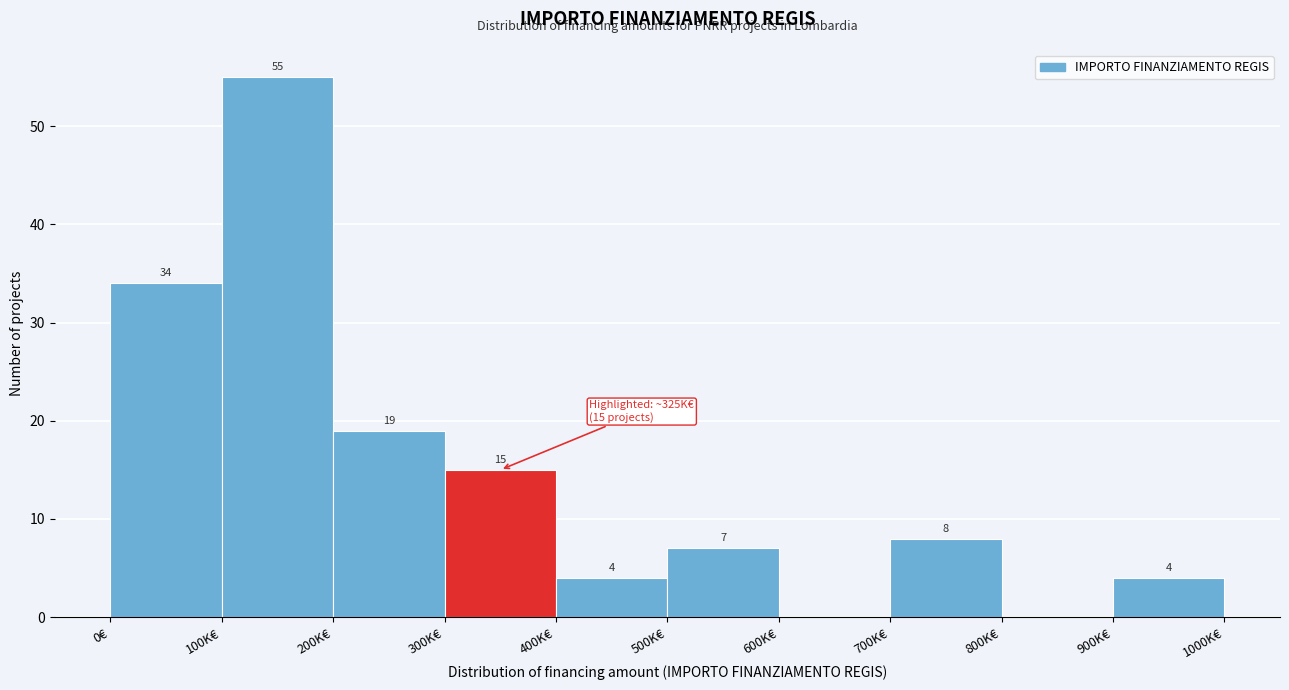

Reading right to left, what are all the values shown in this chart?

900K€=4	800K€=0	700K€=8	600K€=0	500K€=7	400K€=4	300K€=15	200K€=19	100K€=55	0€=34